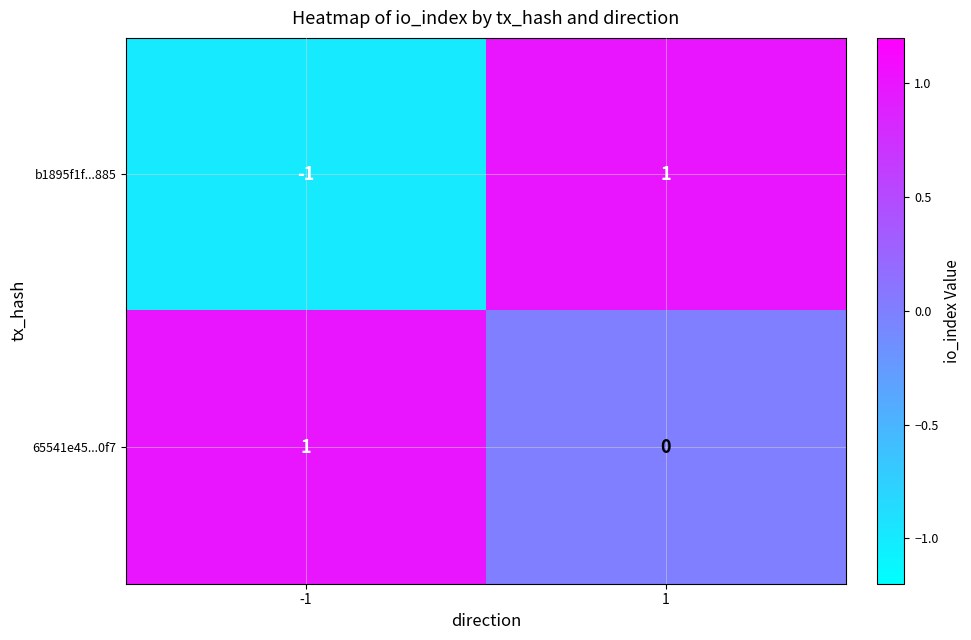

Reading left to right, what are all the values shown in this chart?

b1895f1f...885: -1=-1	1=1
65541e45...0f7: -1=1	1=0